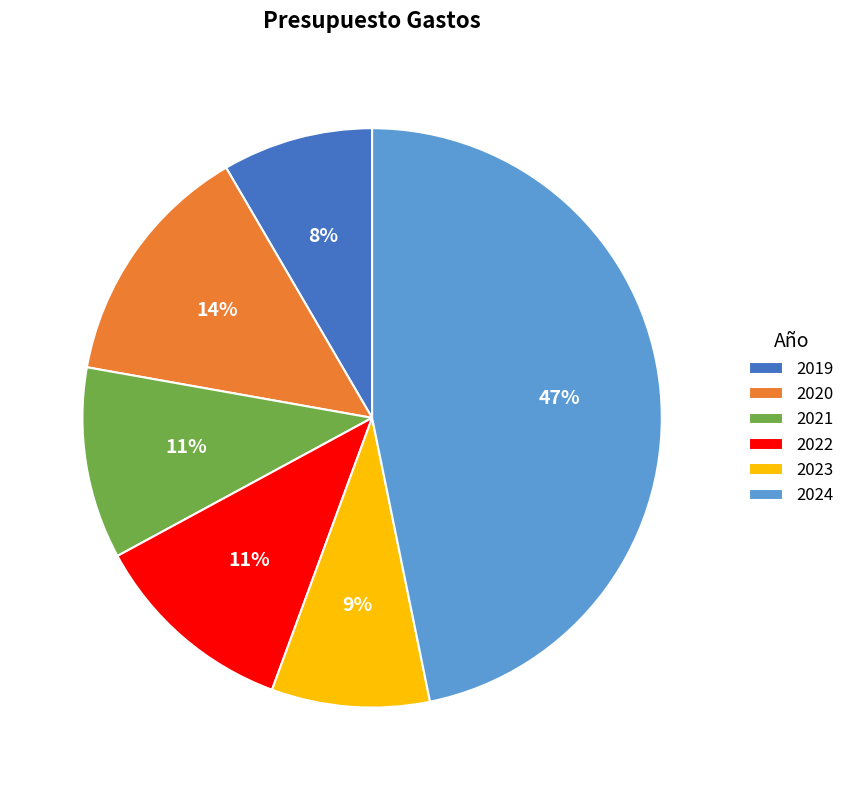

Is it true that 2024 is 47% of the pie?

True